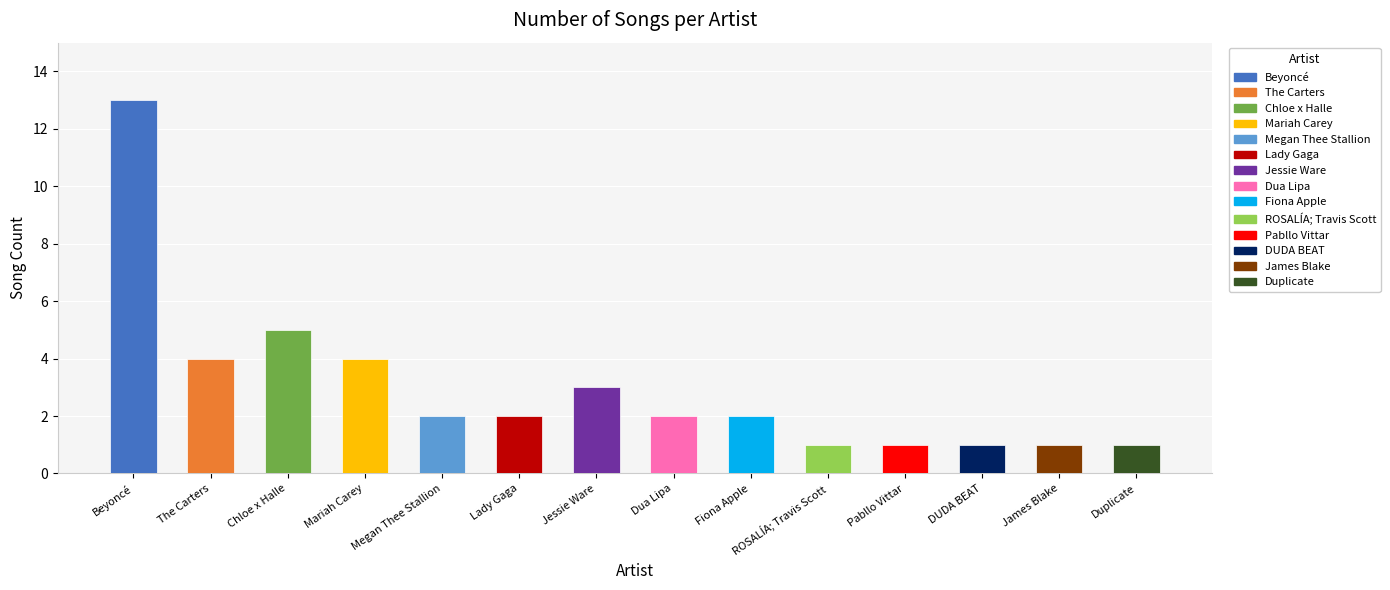

What is the label of the 5th bar from the left?

Megan Thee Stallion